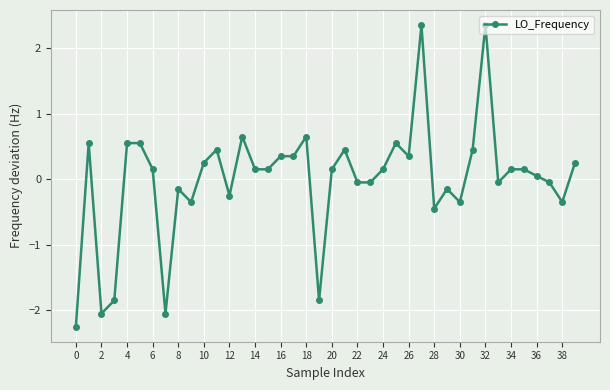

True or false: the data has more than 1 interior local peaks.

True